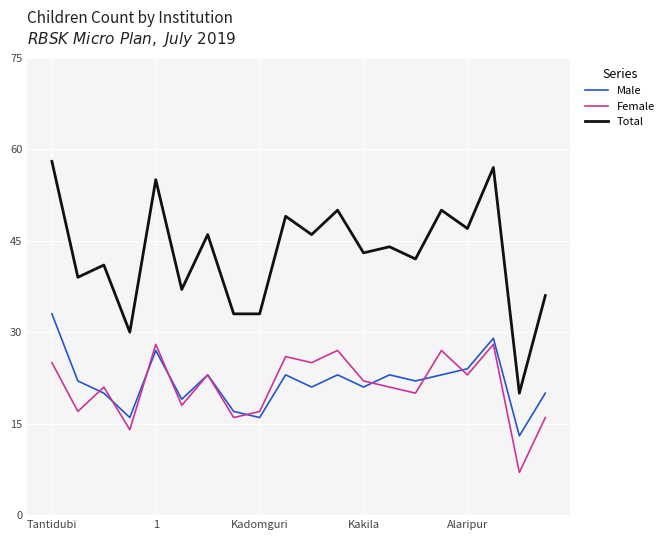

True or false: Total and Male intersect in this chart.

False